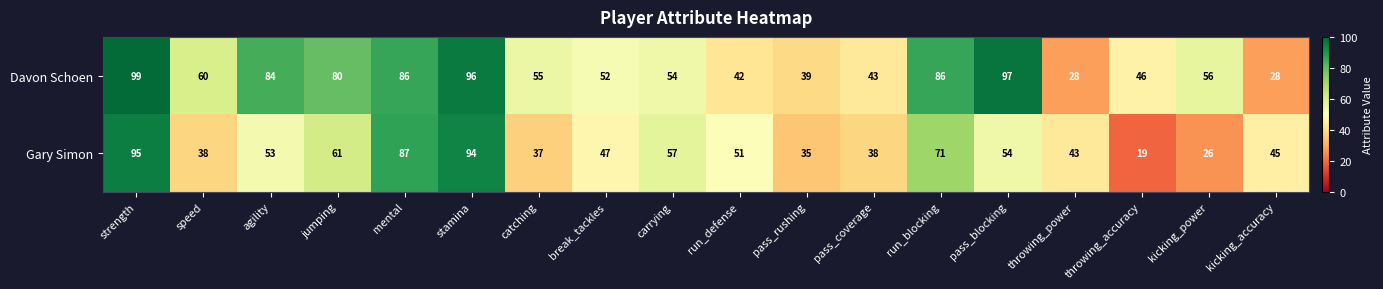

Is it true that Gary Simon equals 14 at pass_rushing?

False